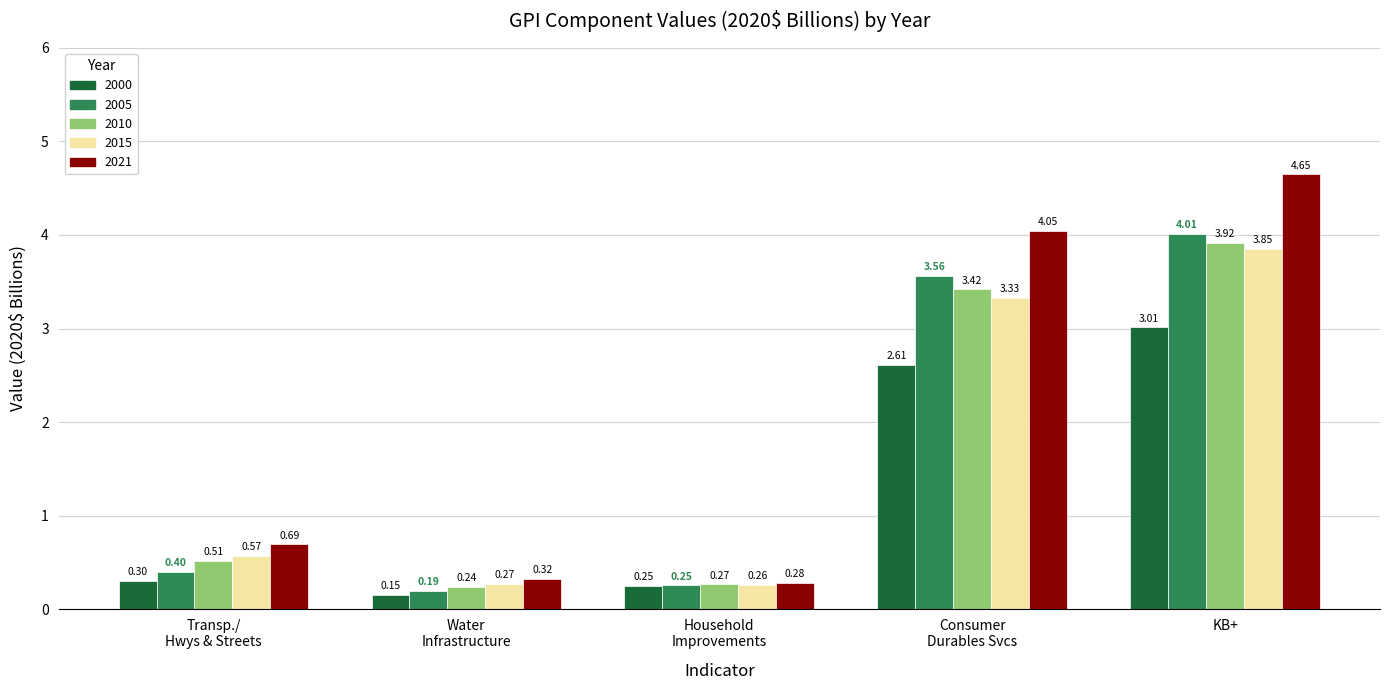

What is the difference between the highest and lowest values at KB+?

1.6